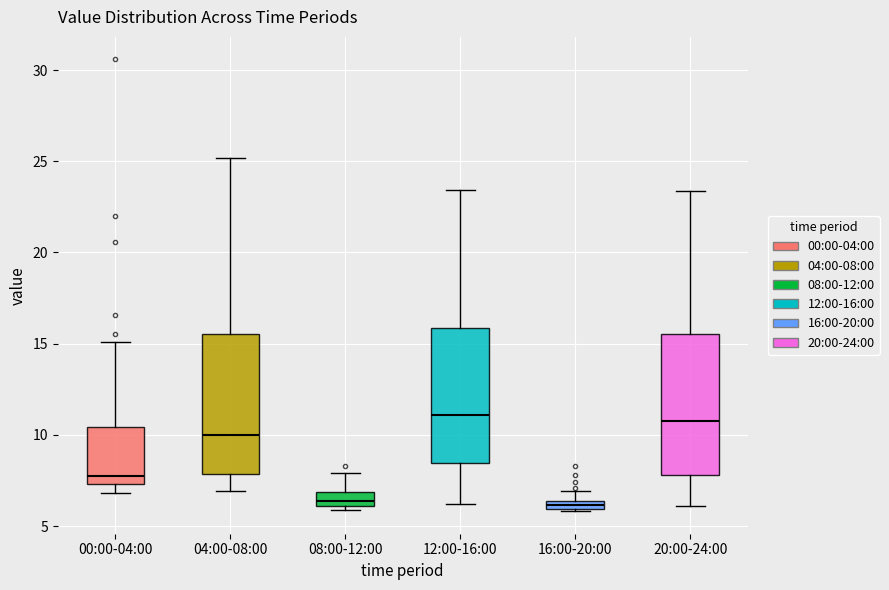

Where does the lower whisker of the box for 20:00-24:00 end on the y-axis? The values are not printed on the chart, so give them approximately, as read against the axis.

6.0